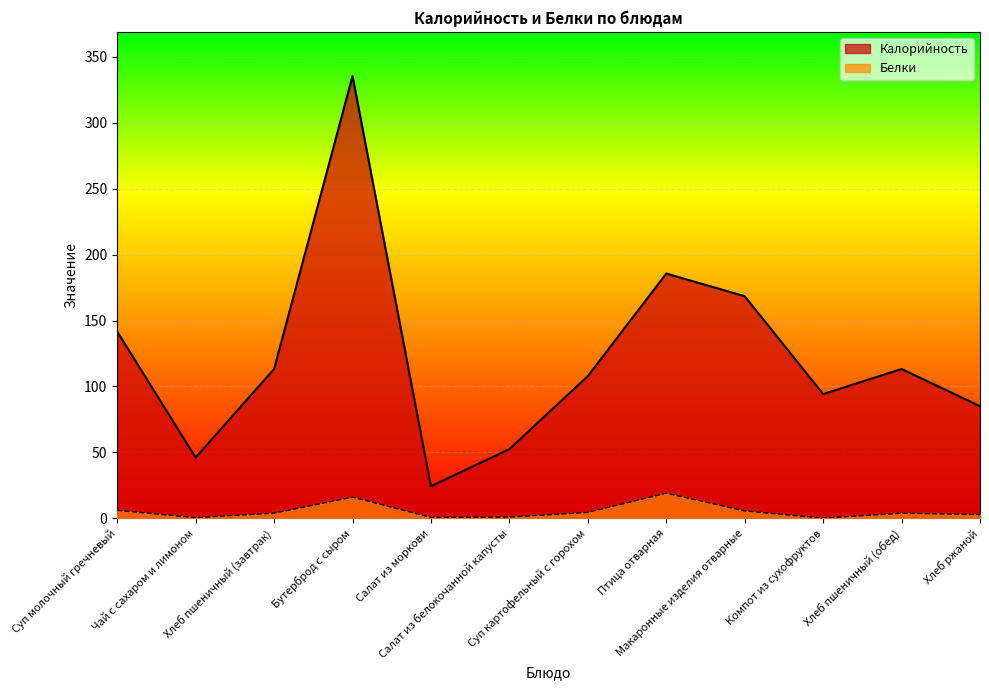

At which category is the sum across all series the highest?

Бутерброд с сыром